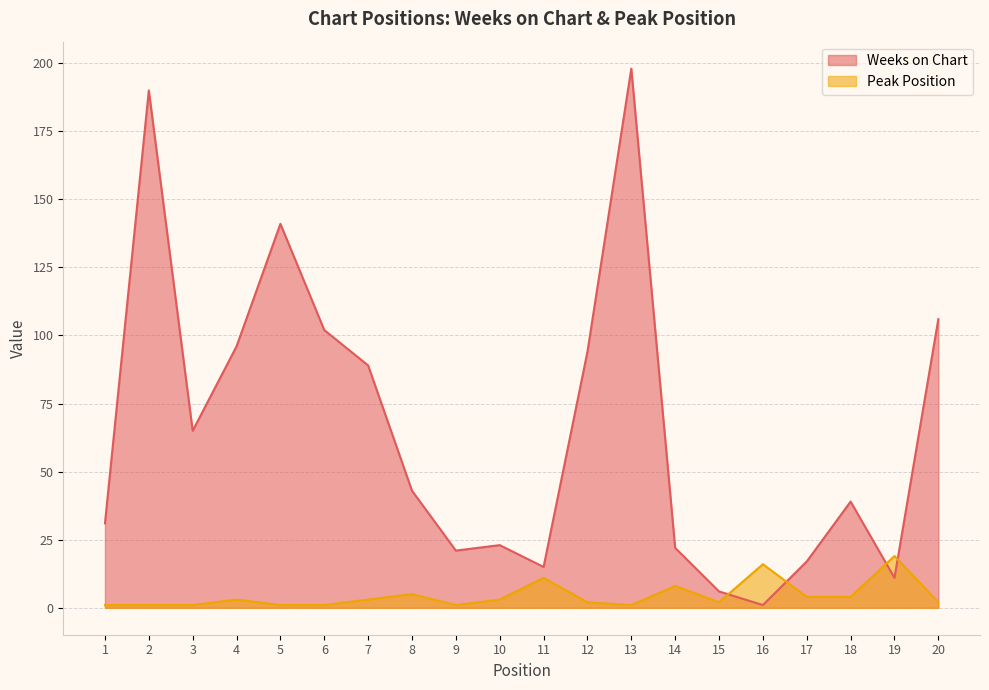

What are all the series names shown in the legend?

Weeks on Chart, Peak Position